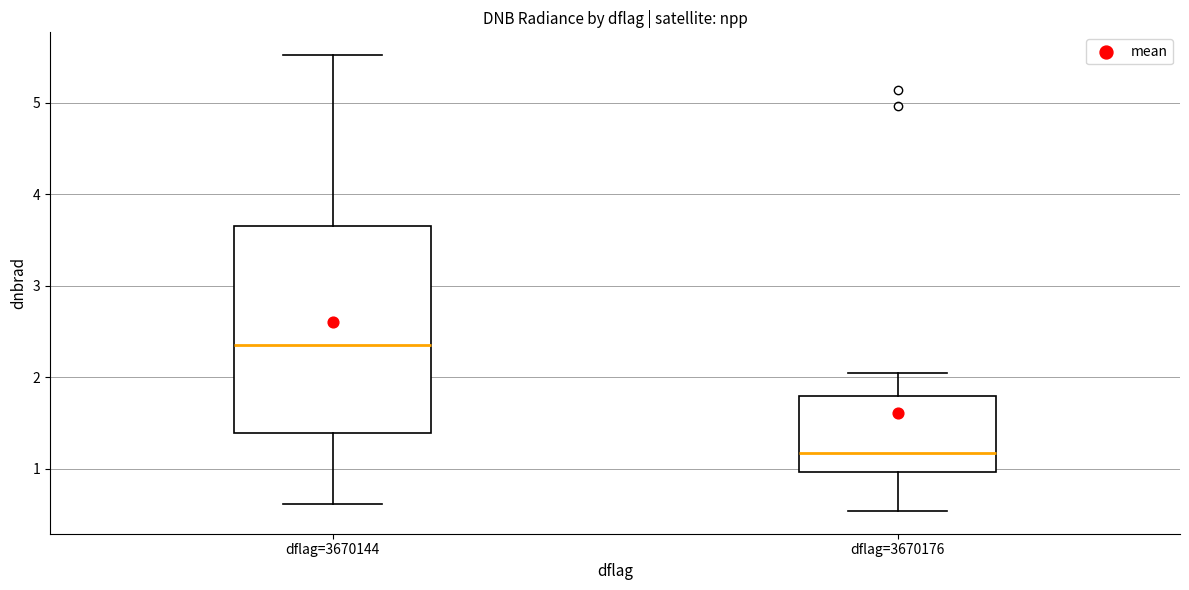

Comparing the boxes themselves (not the whiskers), which one is the tallest?

dflag=3670144